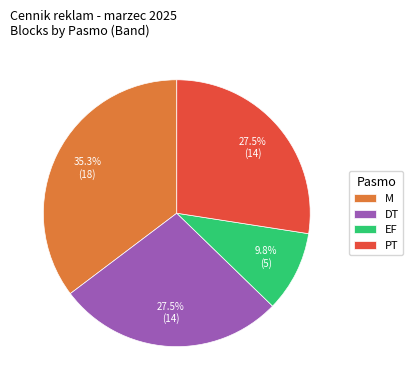

What is the ratio of the value at DT to the value at M?

0.8